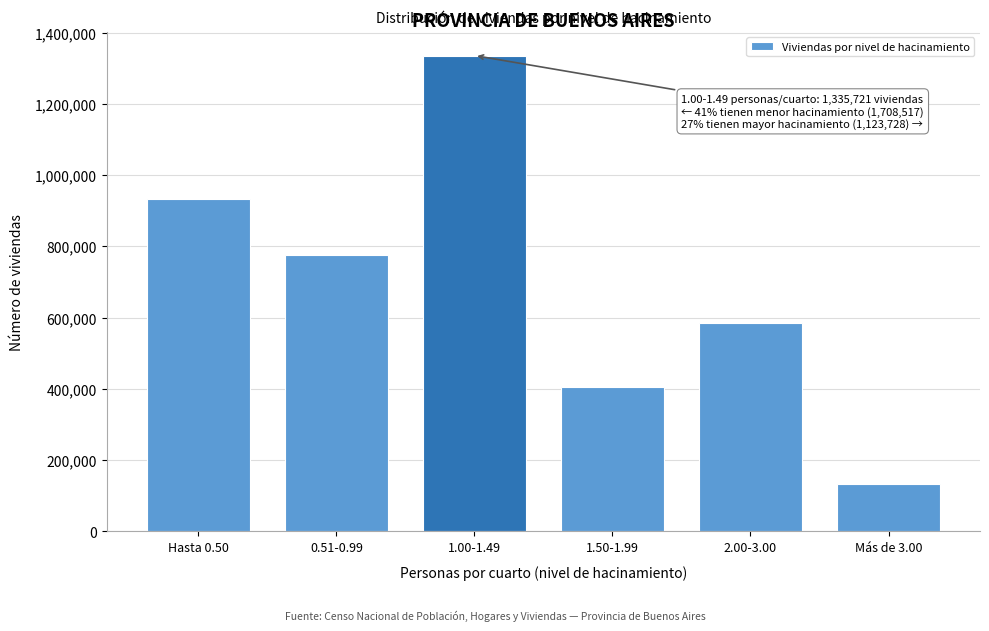

Reading left to right, list all the values displayed in this chart.

Hasta 0.50=931954	0.51-0.99=776563	1.00-1.49=1335721	1.50-1.99=405636	2.00-3.00=583707	Más de 3.00=134385